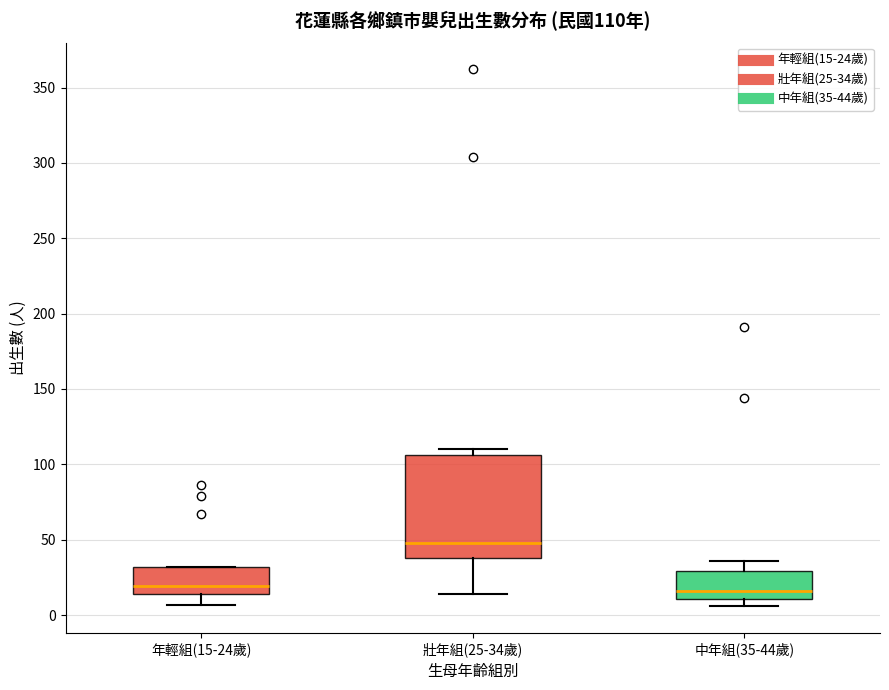

Which box is the tallest, from its lower edge to its upper edge?

壯年組(25-34歲)